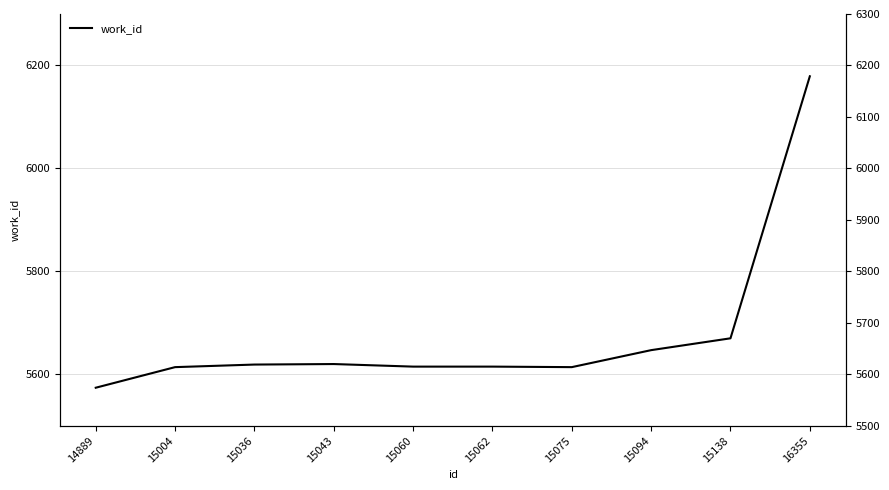

The value at 15094 is 5647. True or false?

True